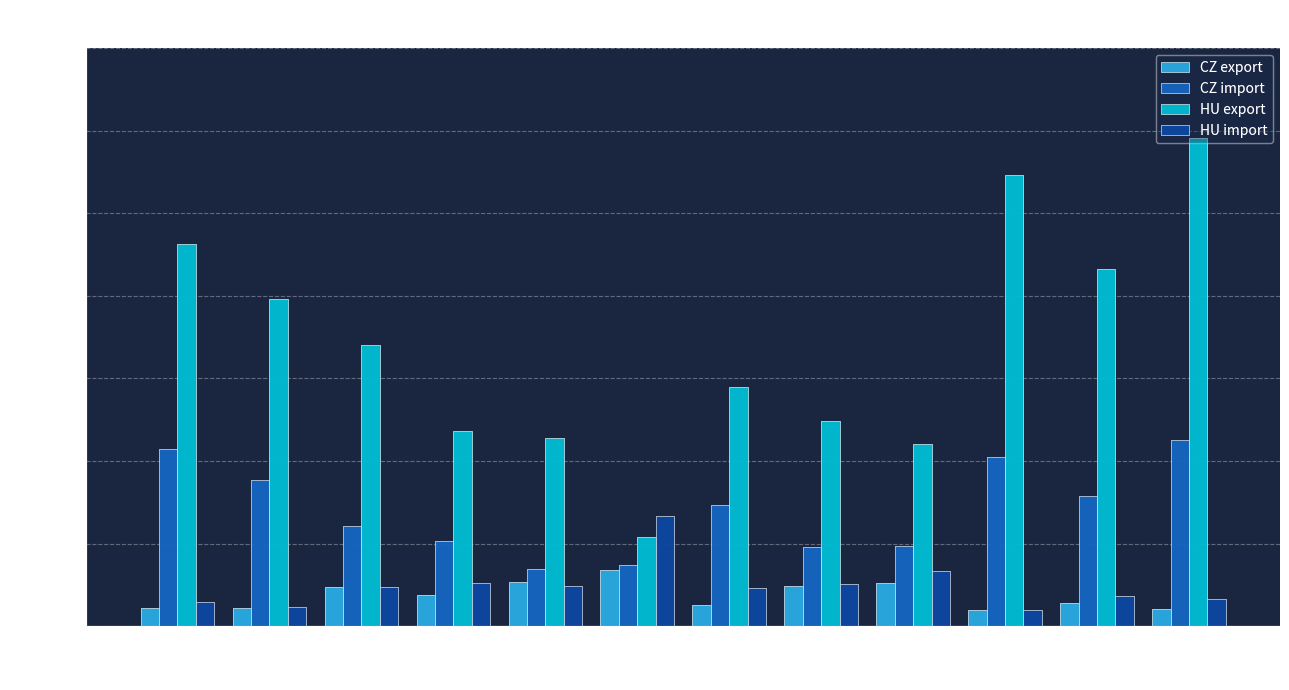

What is the average value of the CZ import series?

281300.1